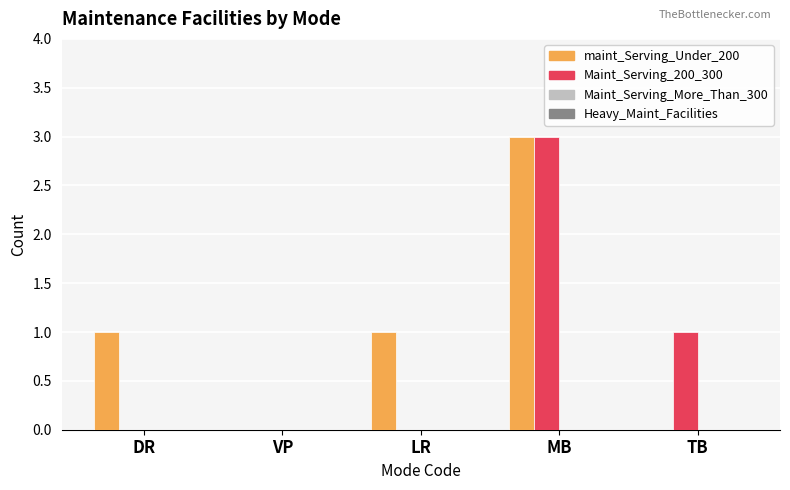

How many series are shown in this chart?

2